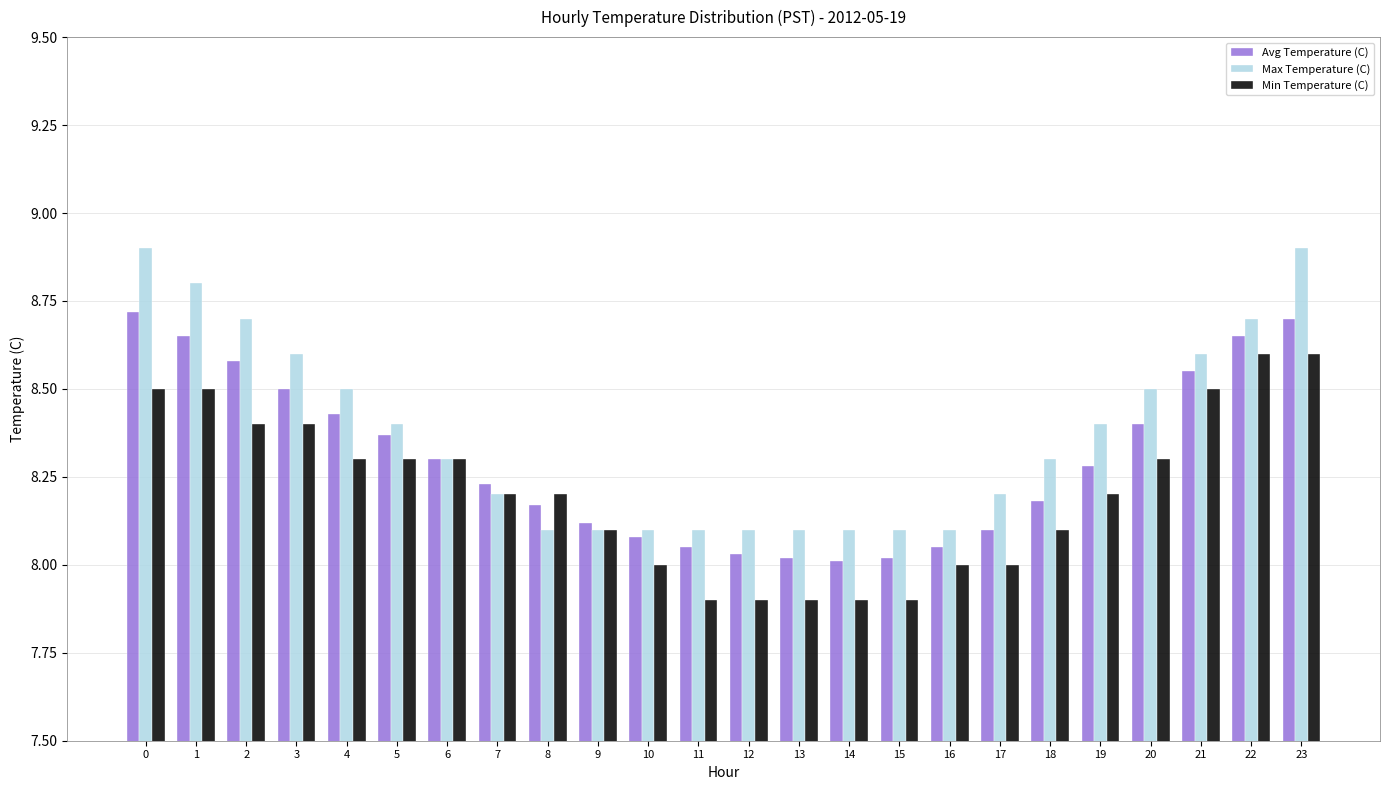

What is the difference between the maximum and minimum values in the Avg Temperature (C) series?

0.7